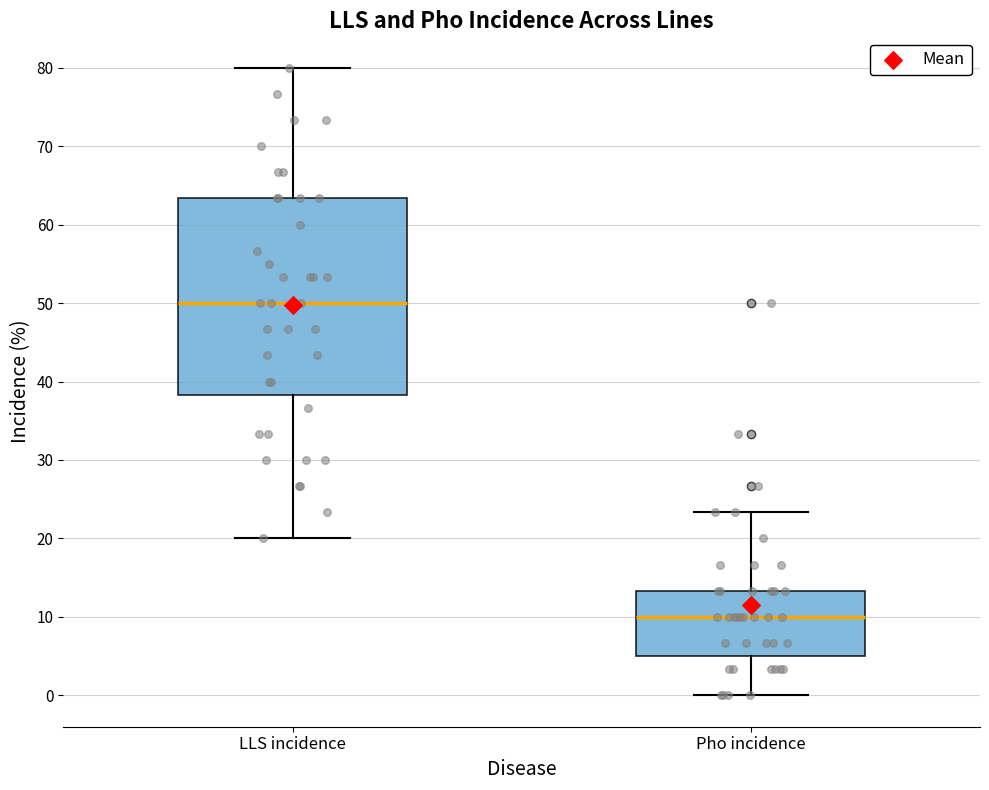

Reading left to right, read every box against the y-axis: the position of its median line, the range the box covers, and the ends of its whiskers. The values are not printed on the chart, so give them approximately, as read against the axis.

LLS incidence: median 50, box 38 to 63, whiskers 20 to 80
Pho incidence: median 10, box 5 to 13, whiskers 0 to 23